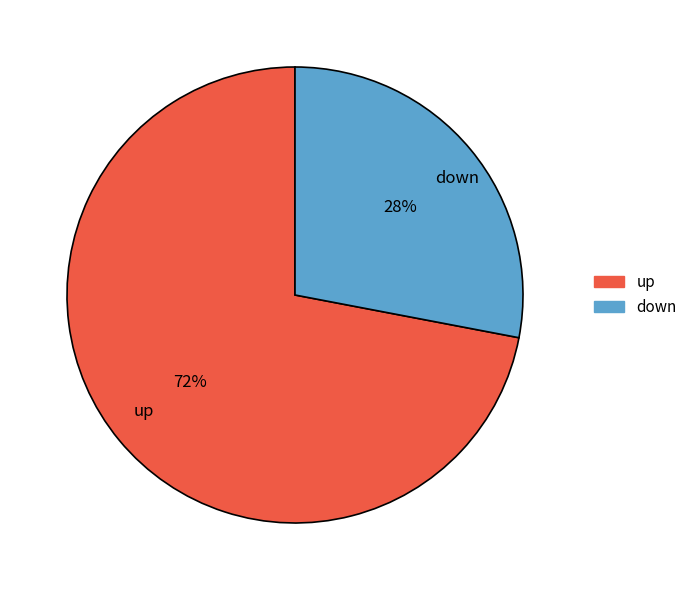

The up slice represents 65% of the pie. True or false?

False